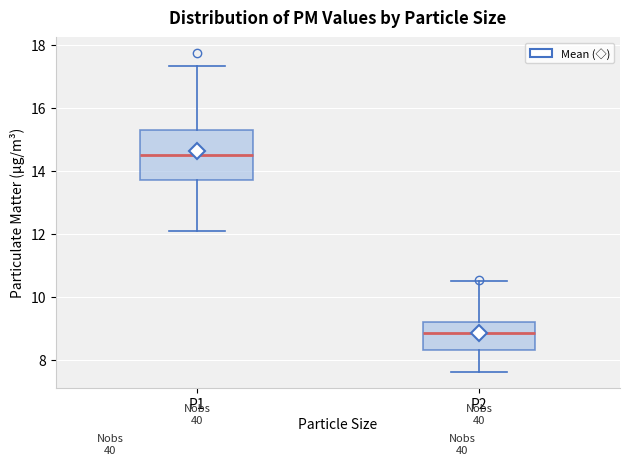

Where is the lower edge of the box for P2 on the y-axis? The values are not printed on the chart, so give them approximately, as read against the axis.

8.4